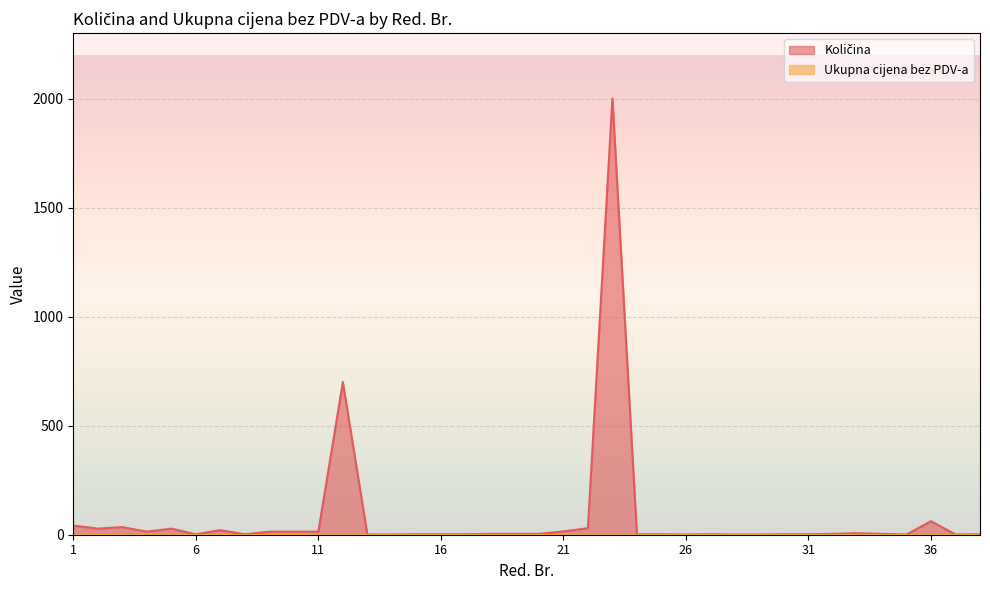

At which label is the value closest to 1000?

12